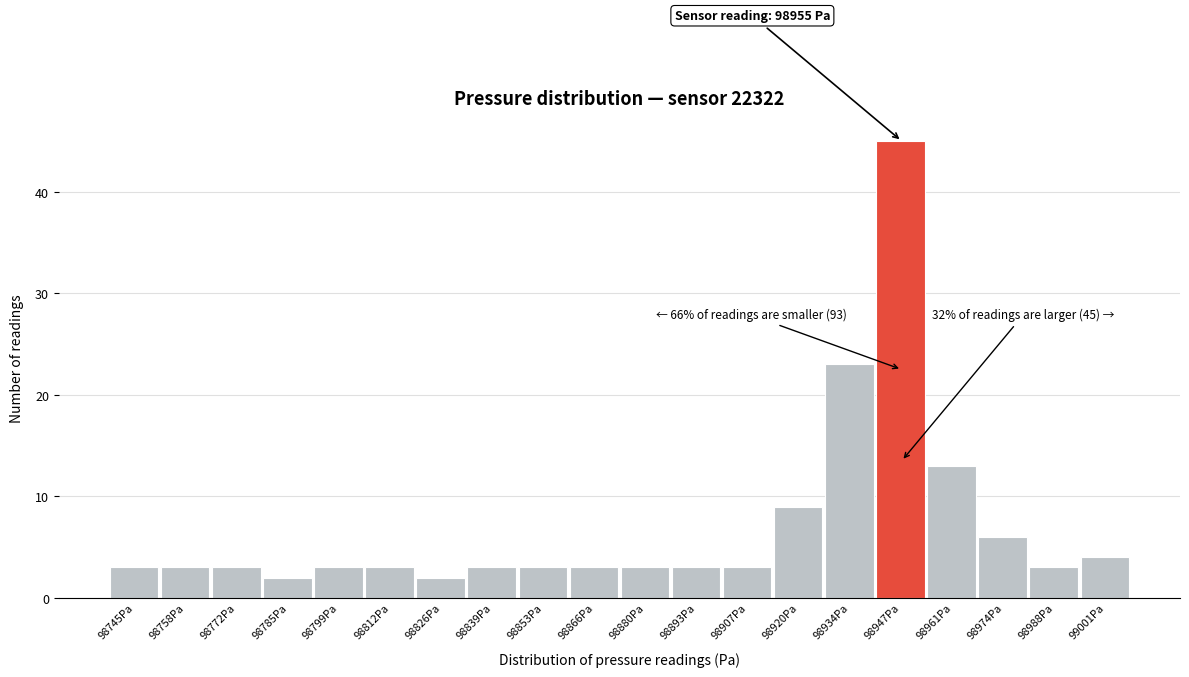

Reading right to left, list all the values displayed in this chart.

4	3	6	13	45	23	9	3	3	3	3	3	3	2	3	3	2	3	3	3